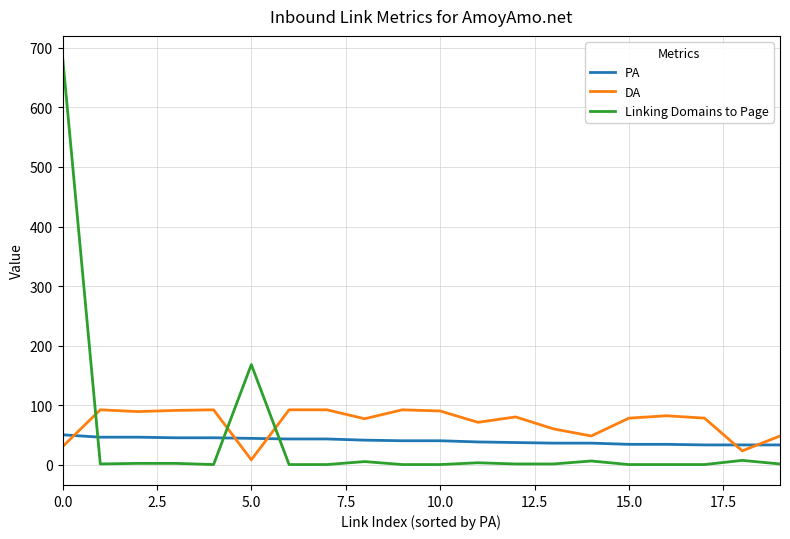

Is this an area chart (filled region under the line)?

No